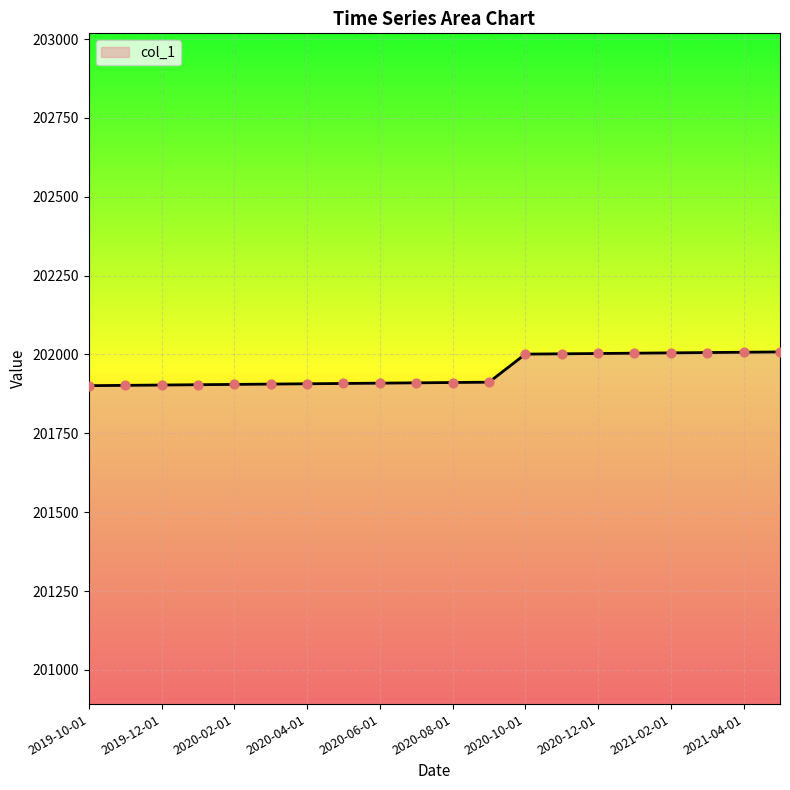

What is the greatest value displayed?

202008